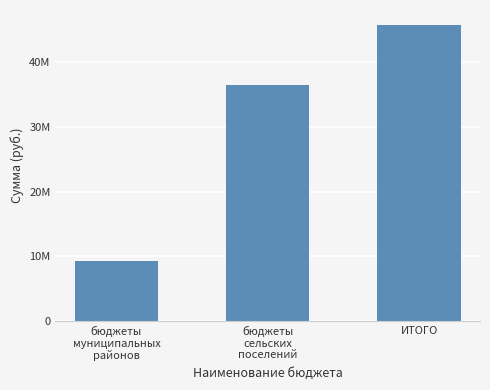

The value at бюджеты
муниципальных
районов is 16124183.8. True or false?

False